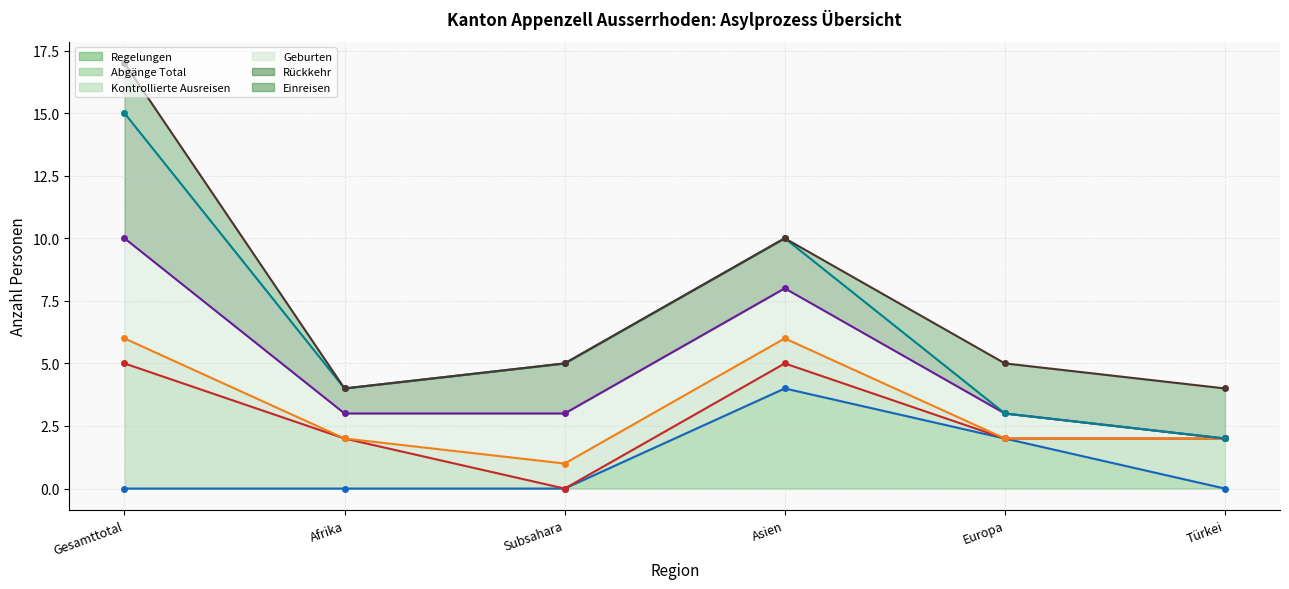

Between Europa and Türkei, which series saw the biggest shift?

Regelungen (line)